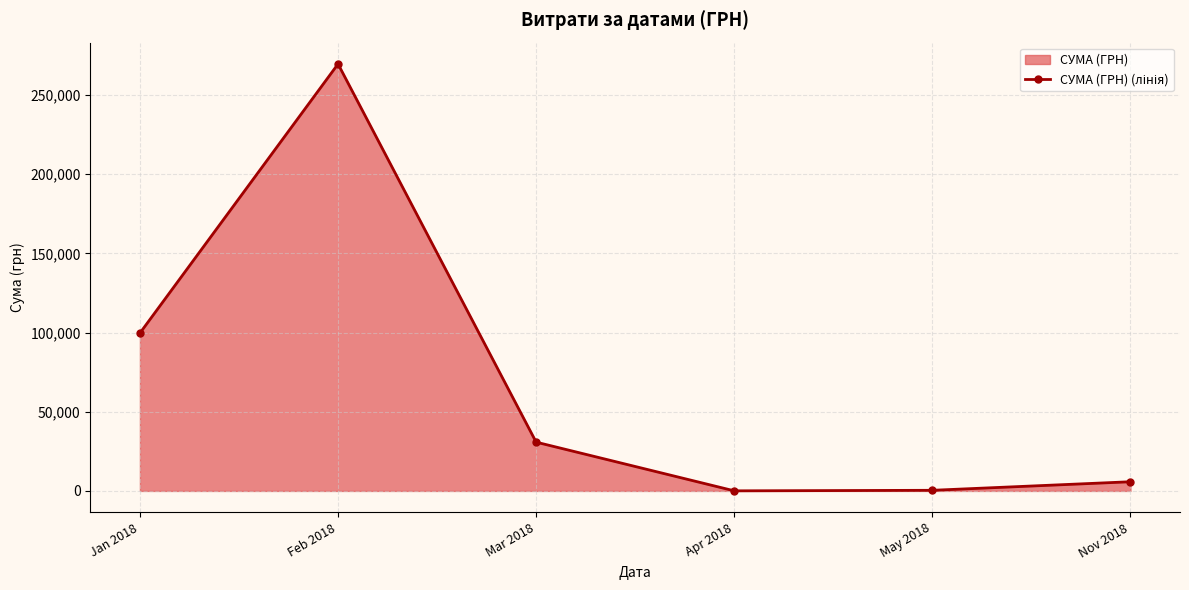

Does the chart display data point markers on the line(s)?

Yes